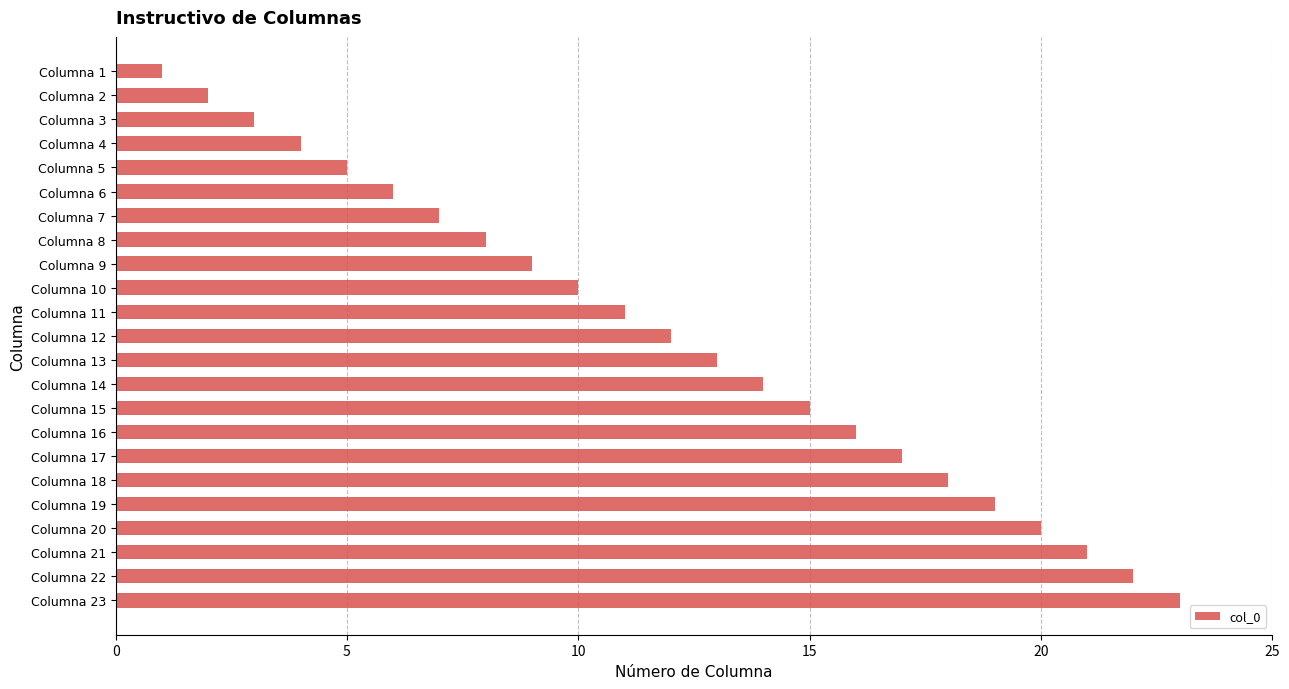

How many series are shown in this chart?

1